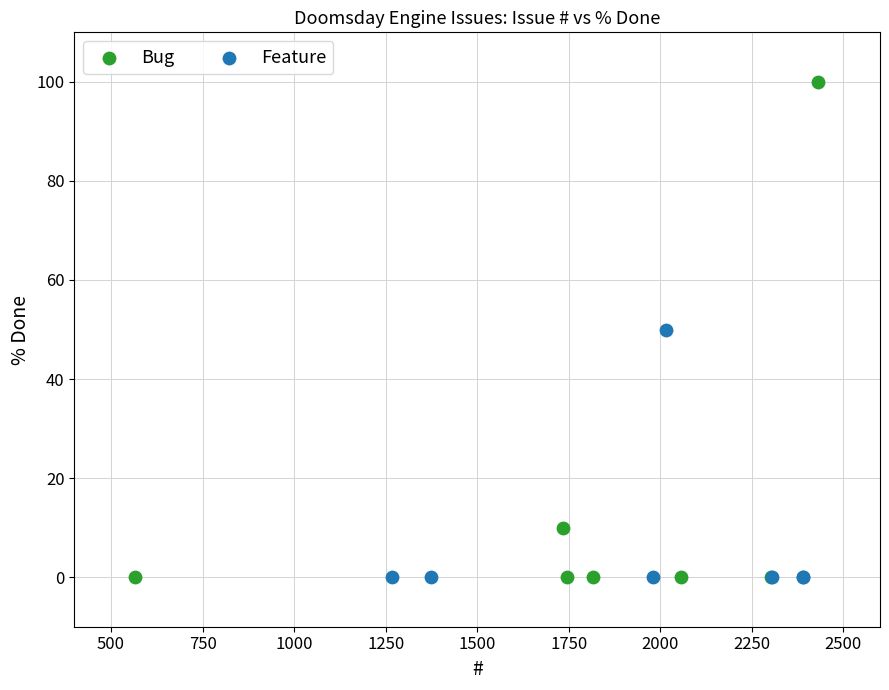

Which series has the widest spread of Y values?

Bug